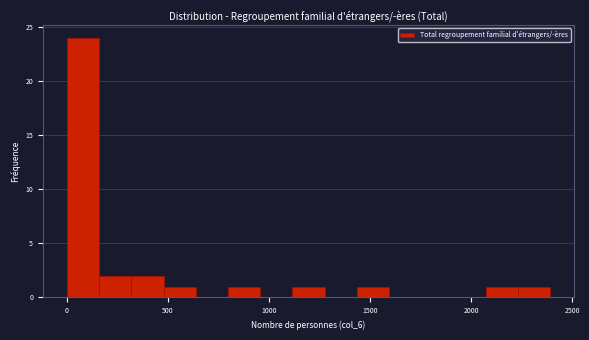

Read against the x-axis, roughly where is the centre of the tallest bar?

100